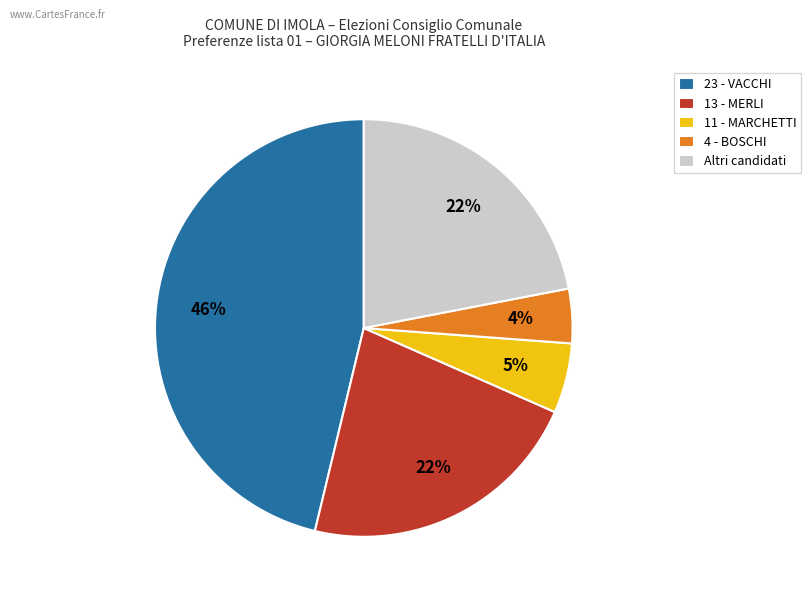

Does 23 - VACCHI represent more than half of the total?

No